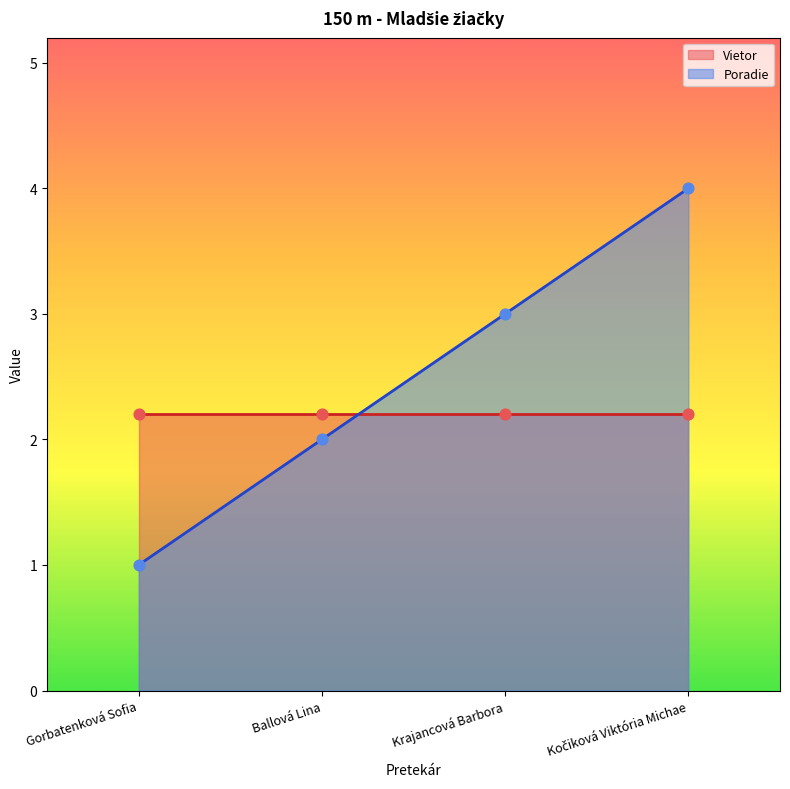

What is the change in value from Gorbatenková Sofia to Ballová Lina?

+1